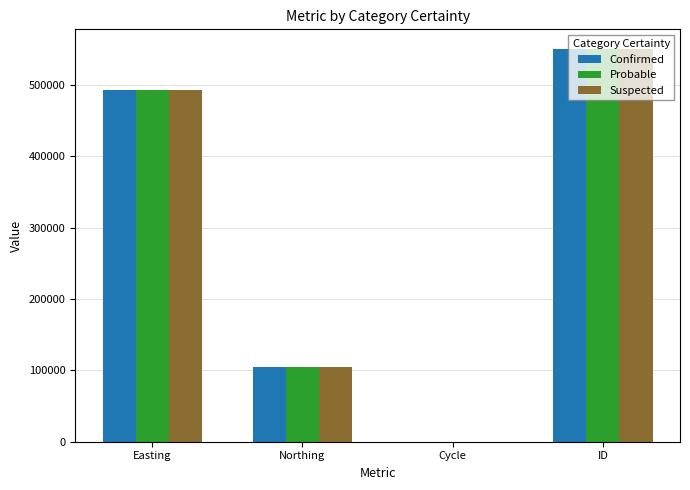

What is the highest value of the Suspected series?

550323